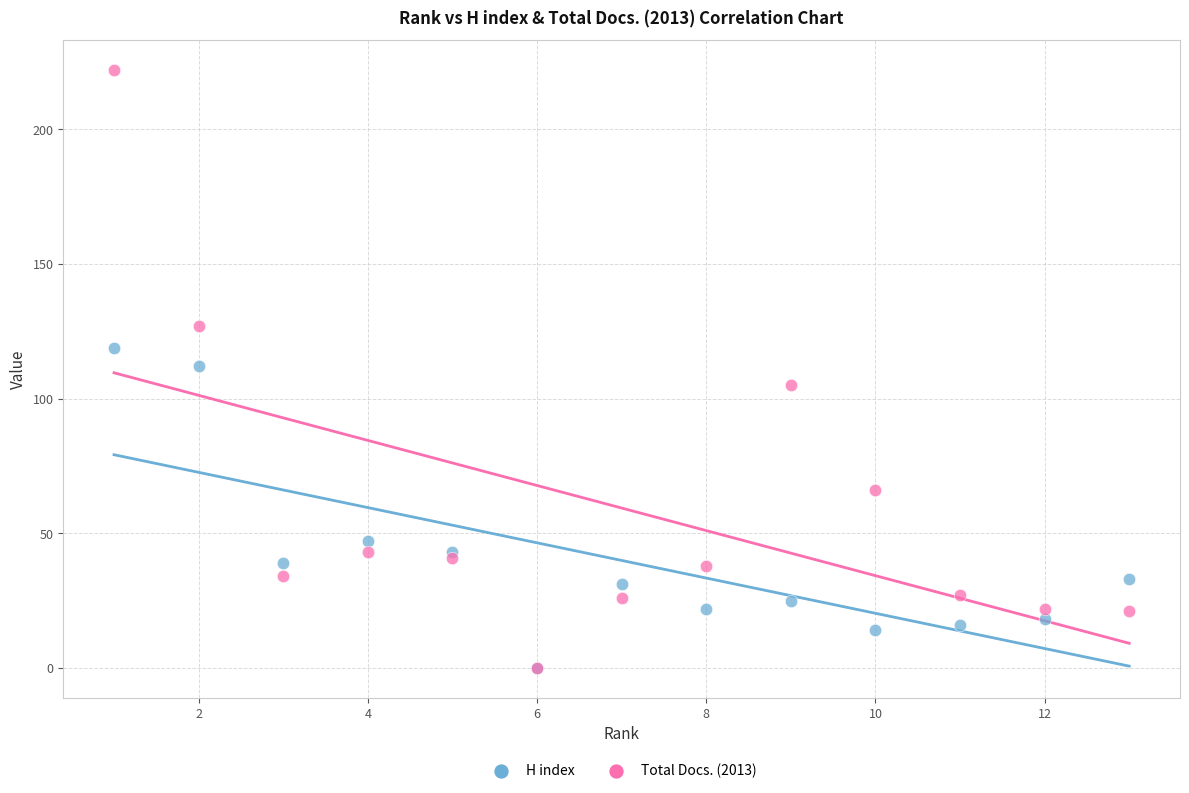

What are all the series names shown in the legend?

H index, Total Docs. (2013)